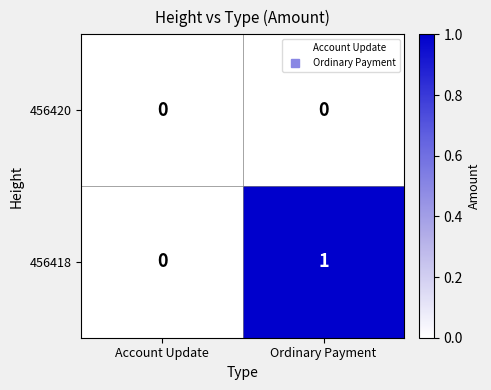

Where is 456418 nearest to the value 0?

Account Update